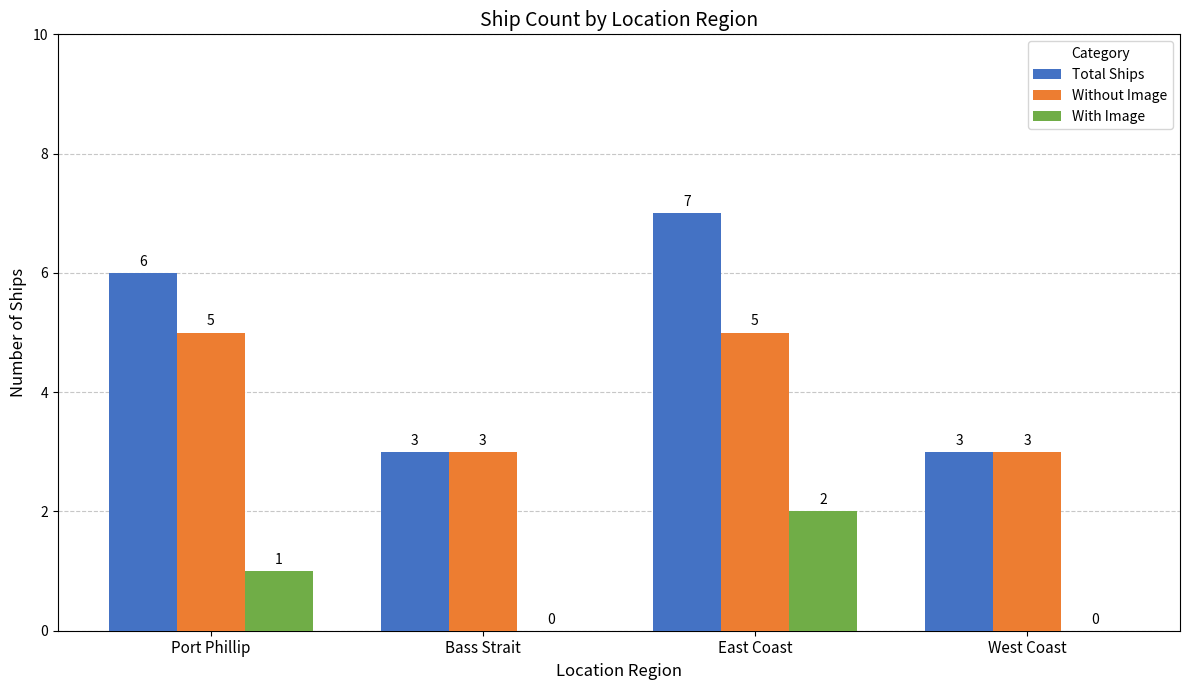

What is the total value across all series at Bass Strait?

6